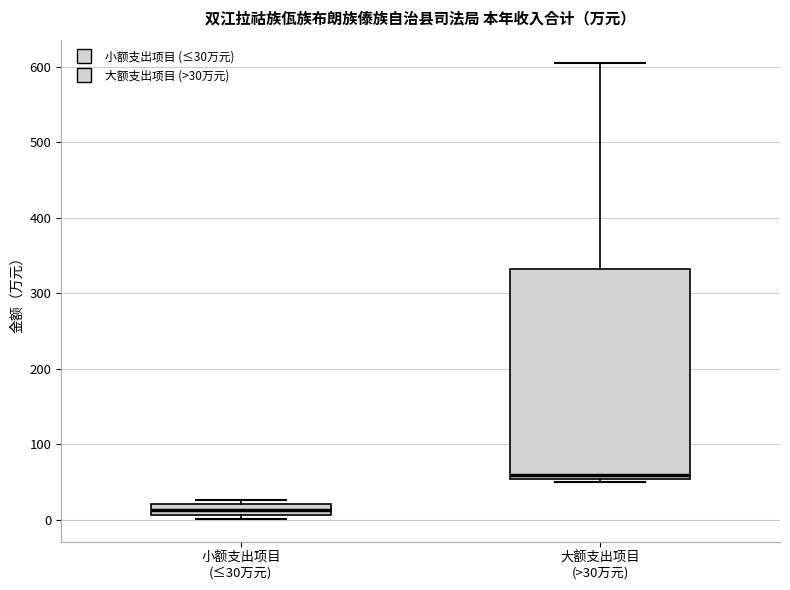

Where is the lower edge of the box for 小额支出项目 (≤30万元) on the y-axis? The values are not printed on the chart, so give them approximately, as read against the axis.

10